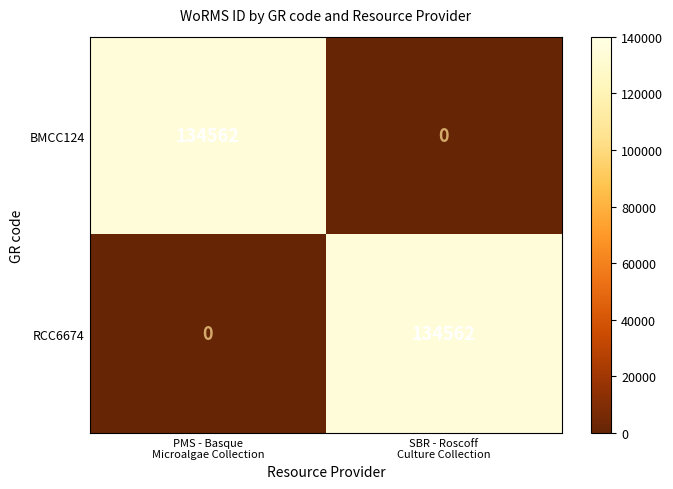

What is the sum of all BMCC124 values?

134562